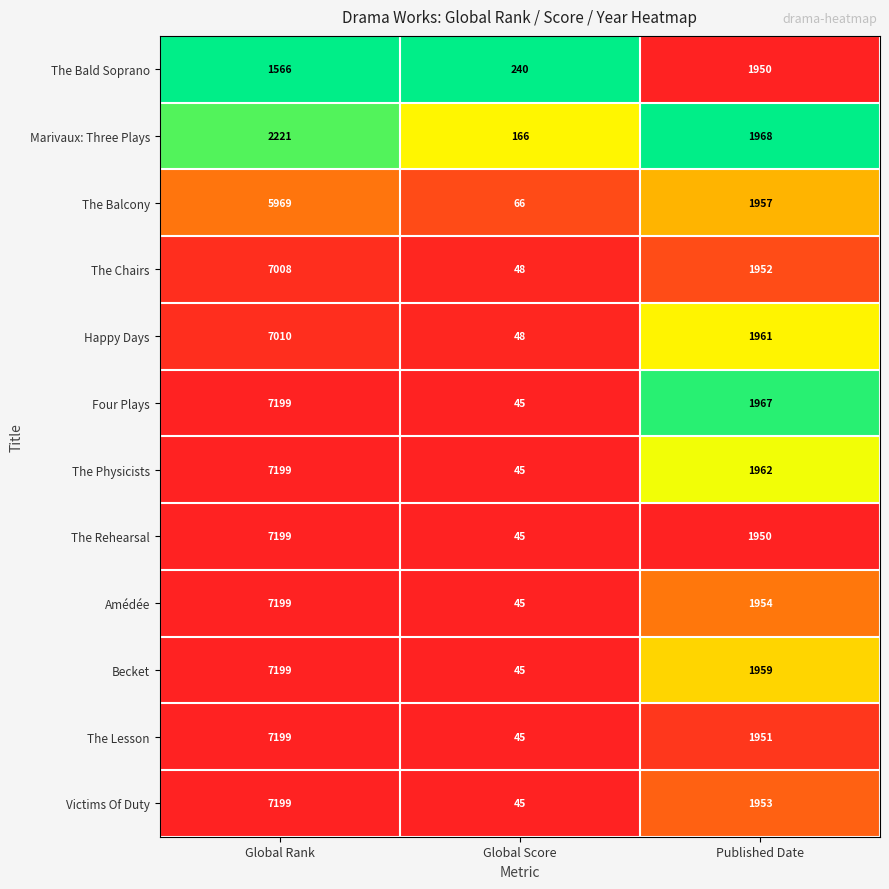

The value of Victims Of Duty at Global Score is 61. True or false?

False